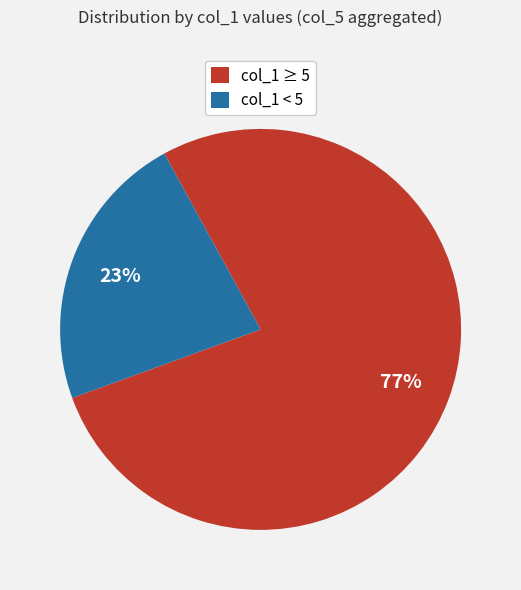

What is the ratio of the value at col_1 < 5 to the value at col_1 ≥ 5?

0.3